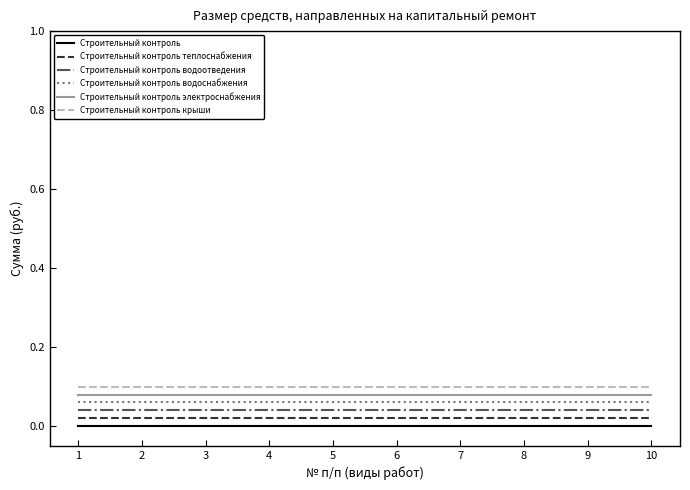

How many categories are shown in the chart?

10